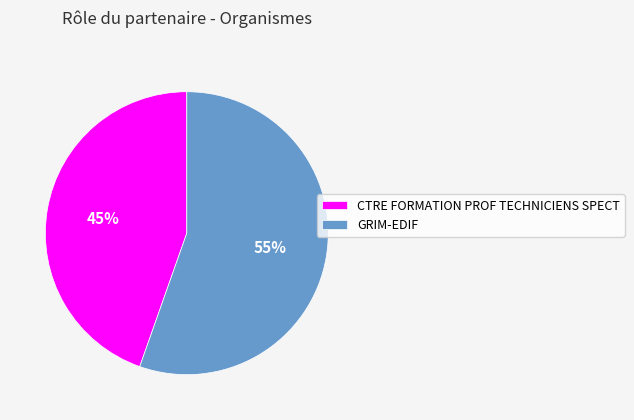

What percentage is the GRIM-EDIF slice, to the nearest percent?

55%